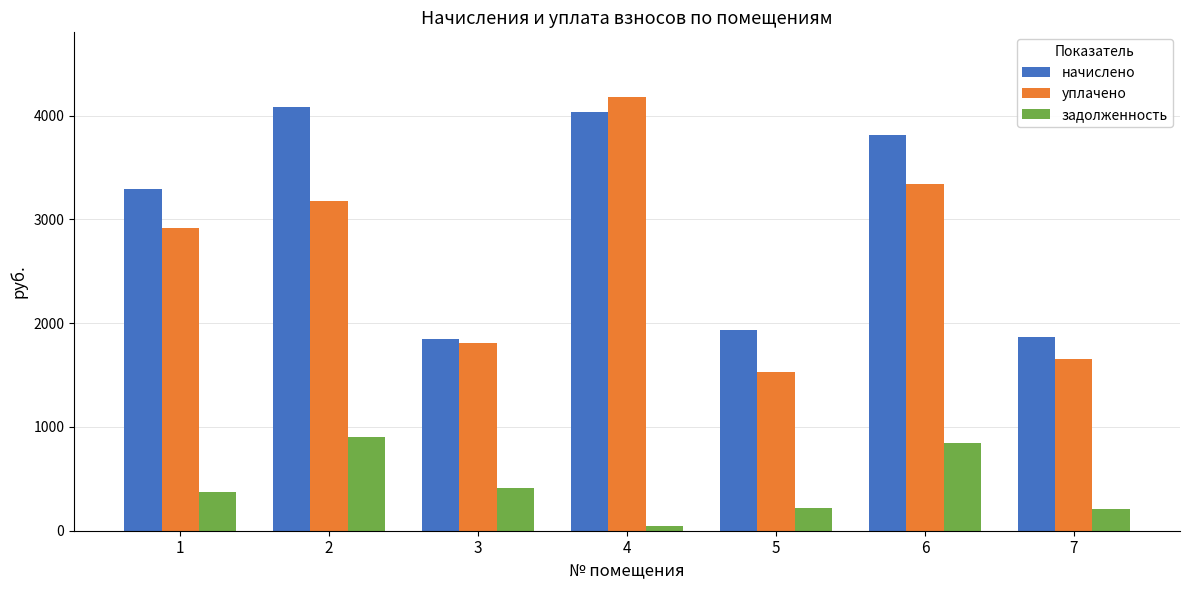

How many bars are there in each group?

3